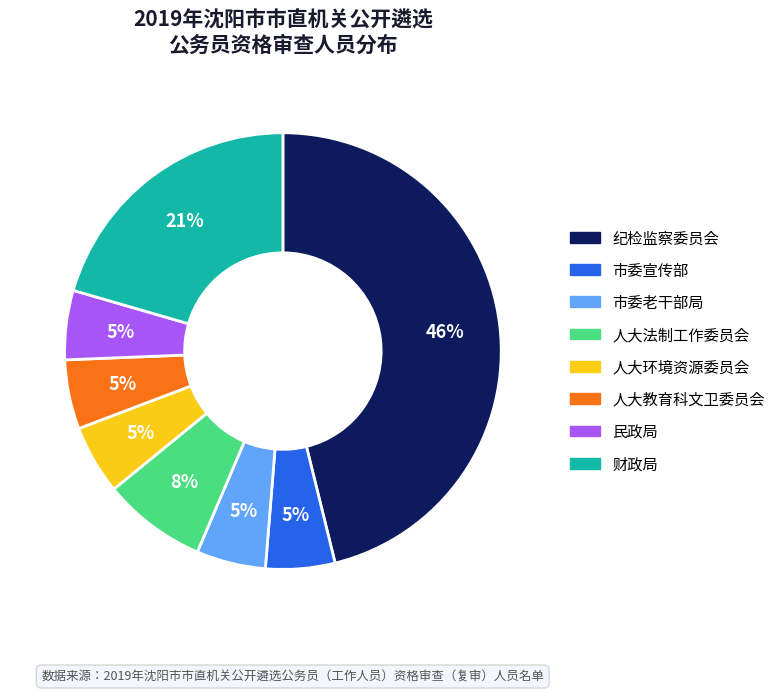

Is there any slice that represents more than half of the pie?

No